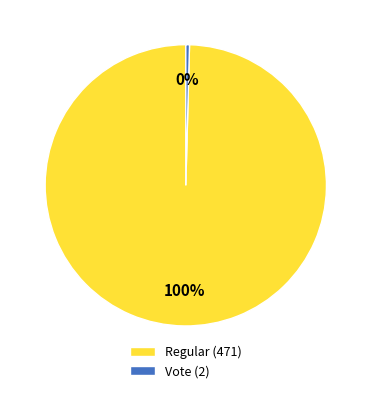

How many segments does this pie chart have?

2